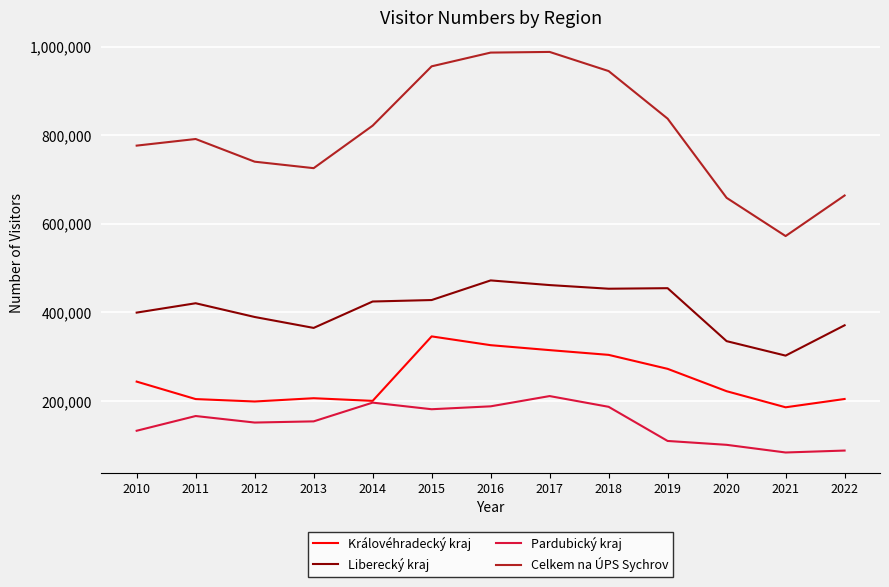

Which series has the largest range (max minus min)?

Celkem na ÚPS Sychrov